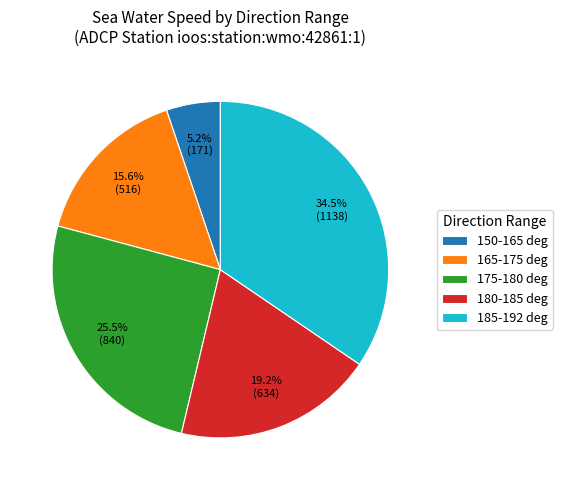

Count the number of slices in the pie.

5